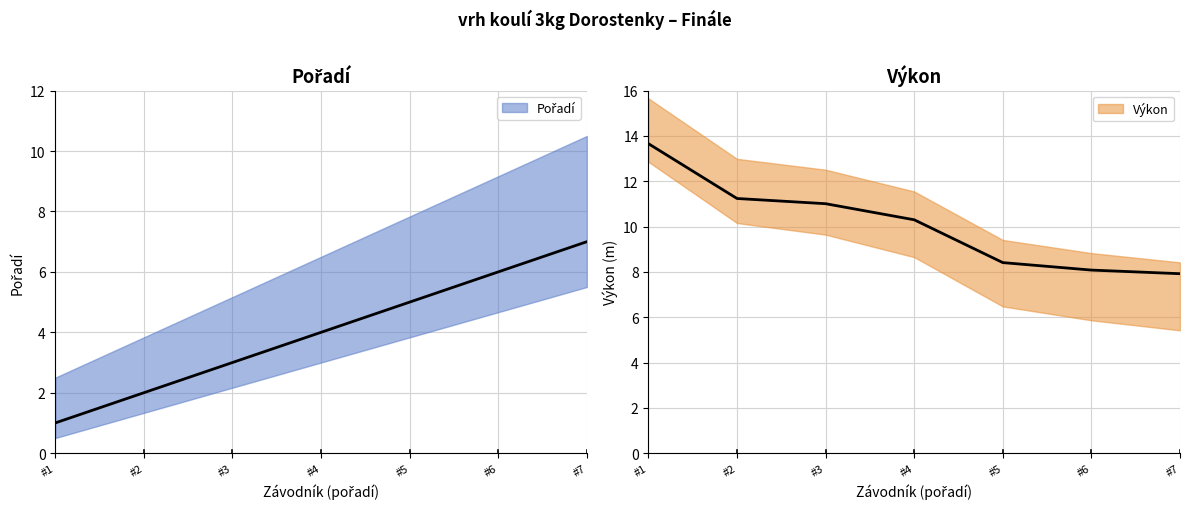

True or false: Výkon and Pořadí cross at least once.

False